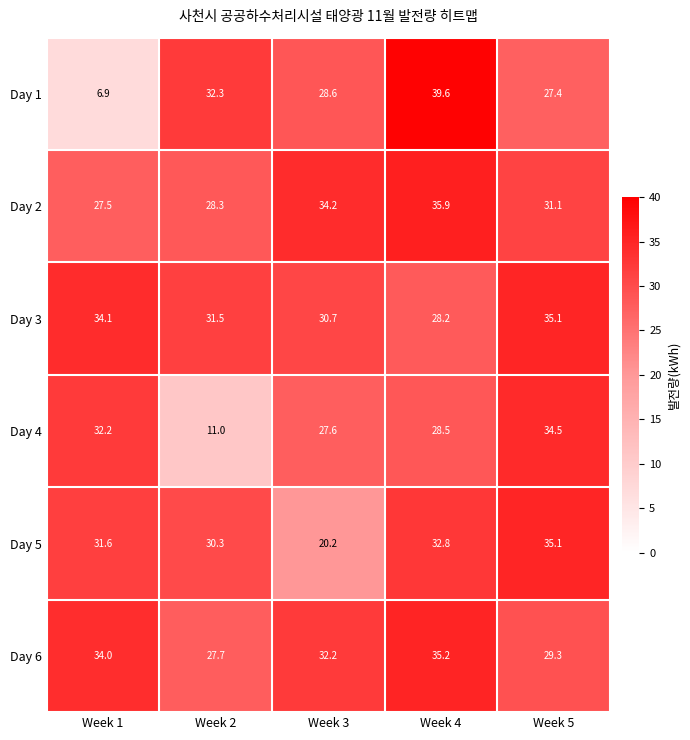

Reading left to right, transcribe all the data shown in this chart.

Day 1: 6.9	32.3	28.6	39.6	27.4
Day 2: 27.5	28.3	34.2	35.9	31.1
Day 3: 34.1	31.5	30.7	28.2	35.1
Day 4: 32.2	11.0	27.6	28.5	34.5
Day 5: 31.6	30.3	20.2	32.8	35.1
Day 6: 34.0	27.7	32.2	35.2	29.3